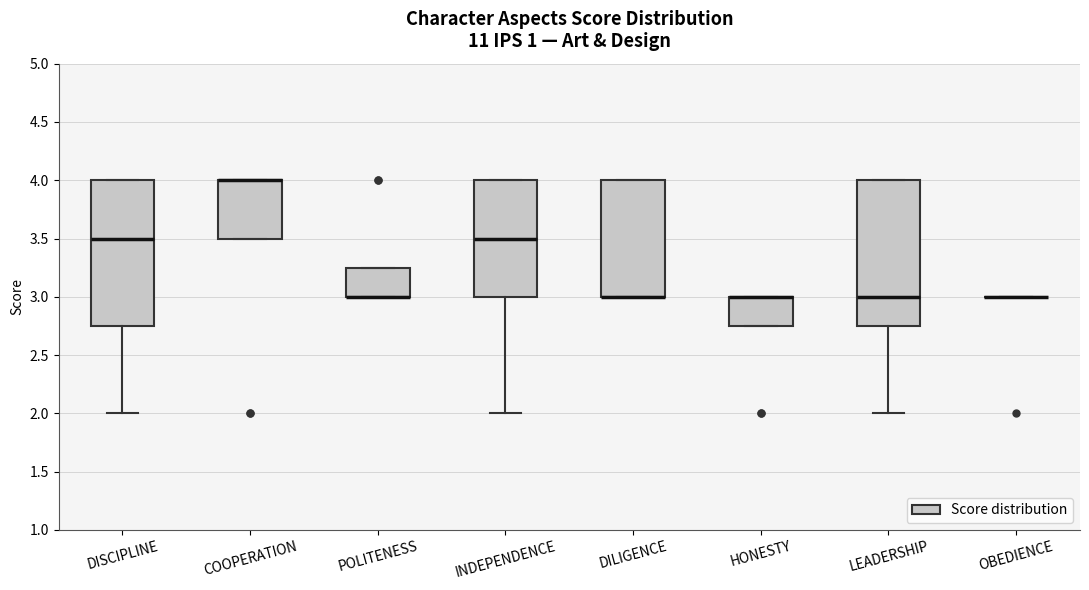

Reading left to right, read every box against the y-axis: the position of its median line, the range the box covers, and the ends of its whiskers. The values are not printed on the chart, so give them approximately, as read against the axis.

DISCIPLINE: median 3.50, box 2.75 to 4.00, whiskers 2.00 to 4.00
COOPERATION: median 4.00 (drawn on the box's upper edge), box 3.50 to 4.00, whiskers 3.50 to 4.00
POLITENESS: median 3.00 (drawn on the box's lower edge), box 3.00 to 3.25, whiskers 3.00 to 3.25
INDEPENDENCE: median 3.50, box 3.00 to 4.00, whiskers 2.00 to 4.00
DILIGENCE: median 3.00 (drawn on the box's lower edge), box 3.00 to 4.00, whiskers 3.00 to 4.00
HONESTY: median 3.00 (drawn on the box's upper edge), box 2.75 to 3.00, whiskers 2.75 to 3.00
LEADERSHIP: median 3.00, box 2.75 to 4.00, whiskers 2.00 to 4.00
OBEDIENCE: box collapsed to a line at 3.00, whiskers 3.00 to 3.00